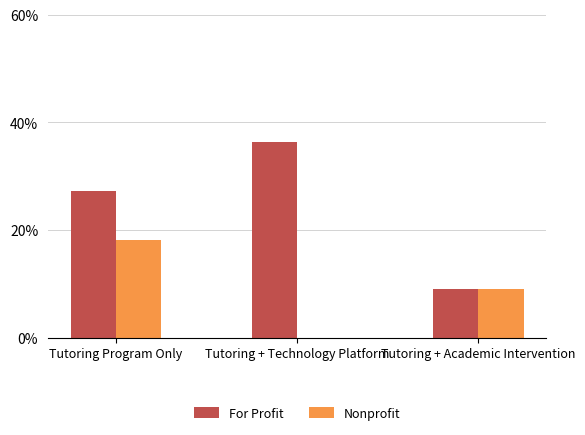

At which category does the chart reach its peak across all series?

Tutoring + Technology Platform